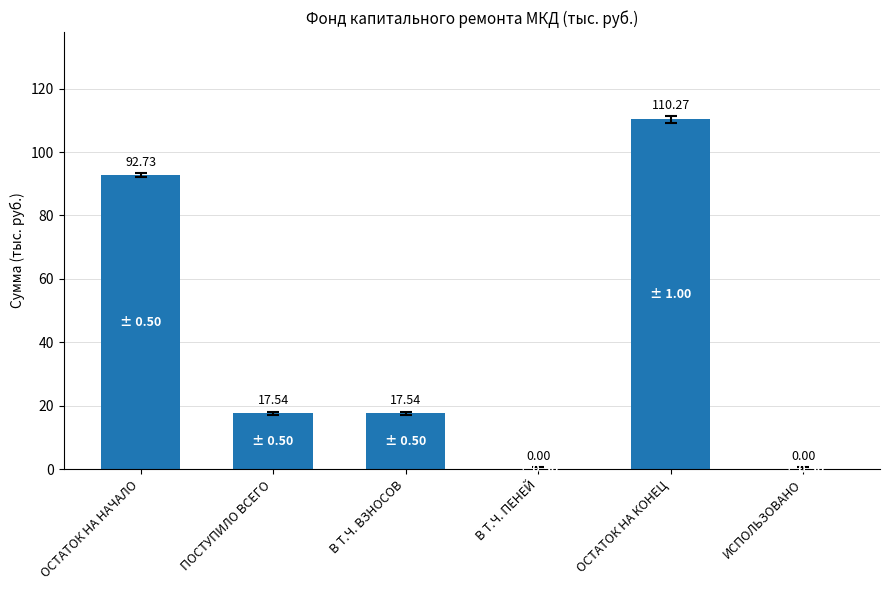

What is the sum of all values?

238.1